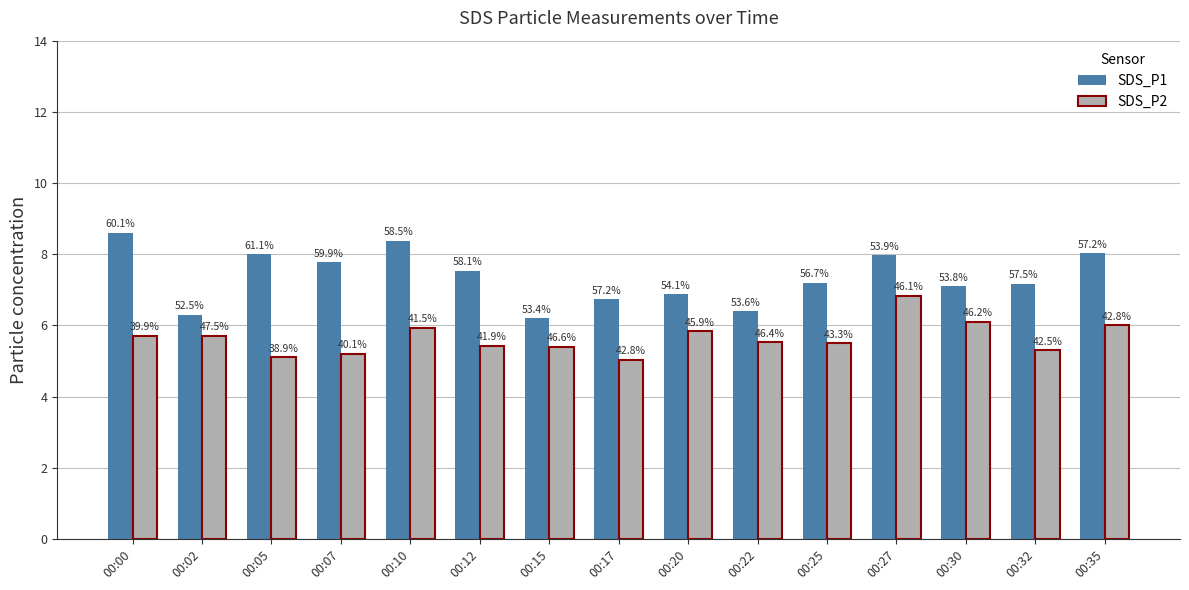

At which label does SDS_P1 first exceed 7?

00:00